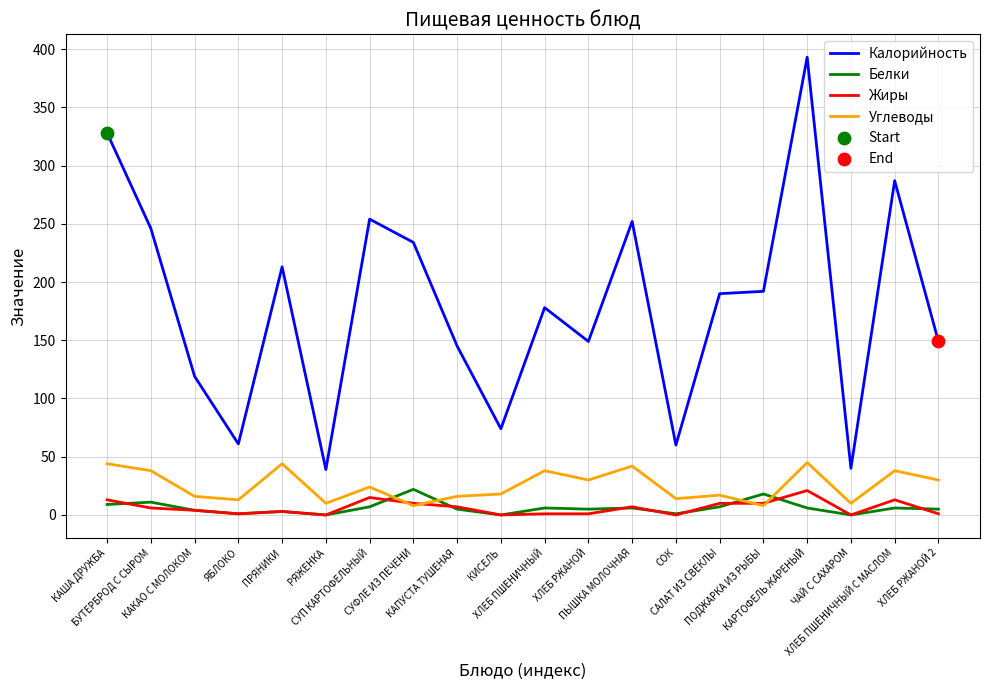

At how many categories does at least one series exceed 124?

14